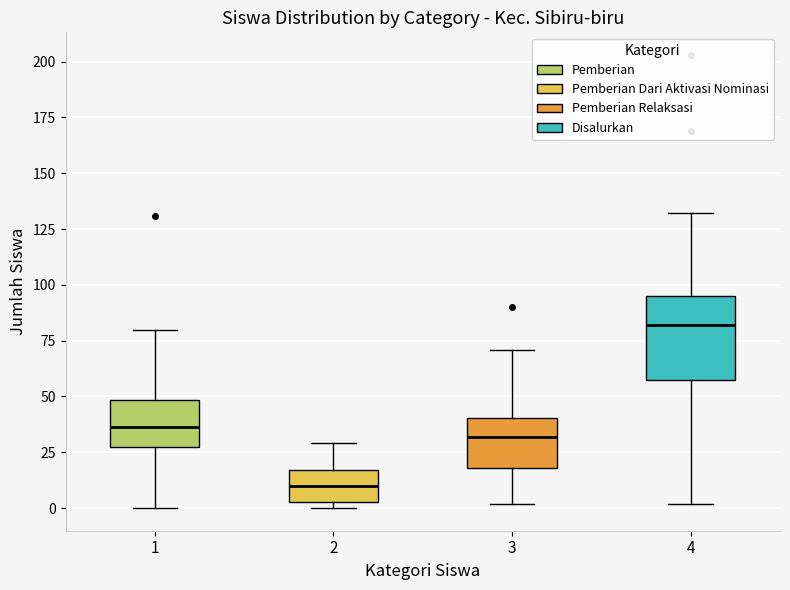

Where is the upper edge of the box at x = 2 on the y-axis? The values are not printed on the chart, so give them approximately, as read against the axis.

15